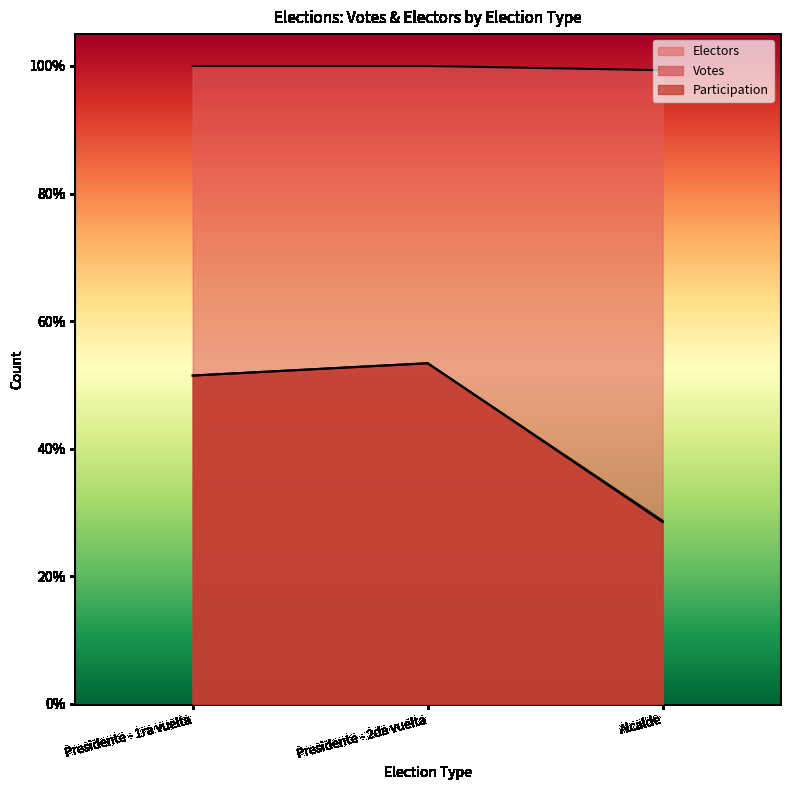

What is the difference between the highest and lowest values at Presidente - 2da vuelta?

0.5